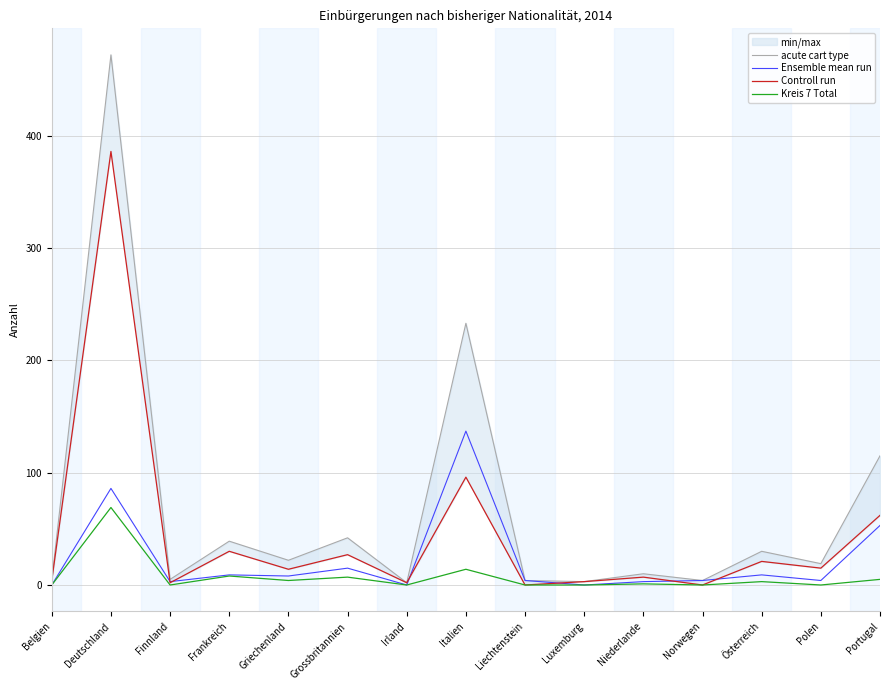

Which series has the widest spread of values?

acute cart type